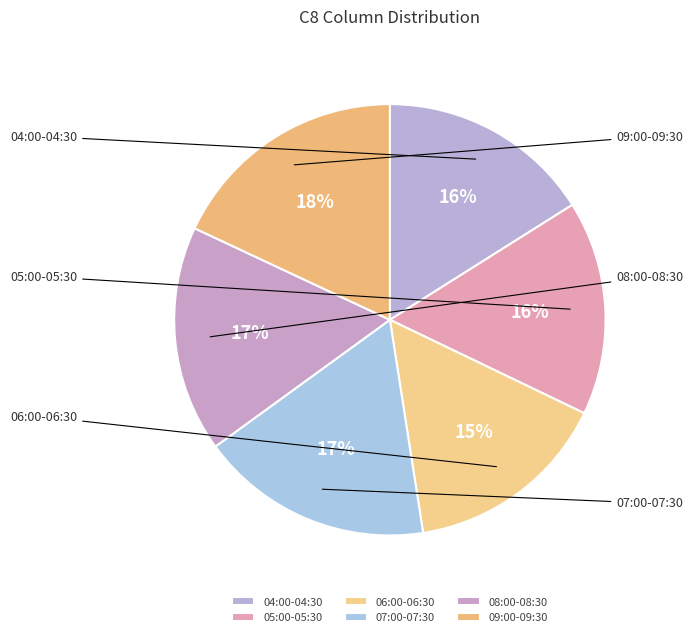

To the nearest percent, what percentage of the pie is 04:00-04:30?

16%